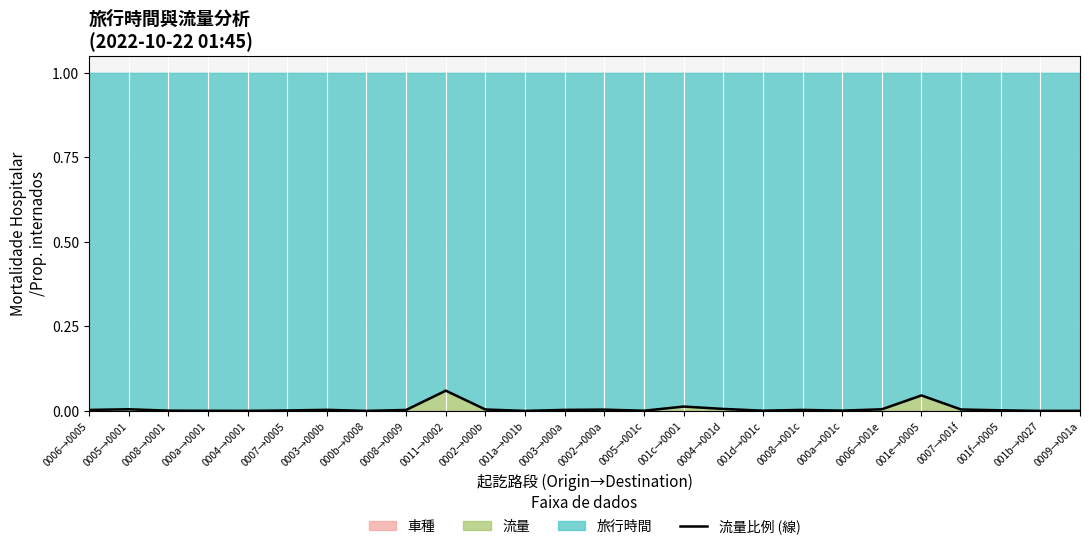

Rank the categories by value from lowest to highest.

001a→001b, 000b→0008, 001b→0027, 0009→001a, 0004→0001, 000a→0001, 0005→001c, 001d→001c, 0008→0001, 000a→001c, 0007→0005, 001f→0005, 0008→0009, 0006→0005, 0008→001c, 0003→000a, 0003→000b, 0002→000a, 0002→000b, 0007→001f, 0006→001e, 0005→0001, 0004→001d, 001c→0001, 001e→0005, 0011→0002